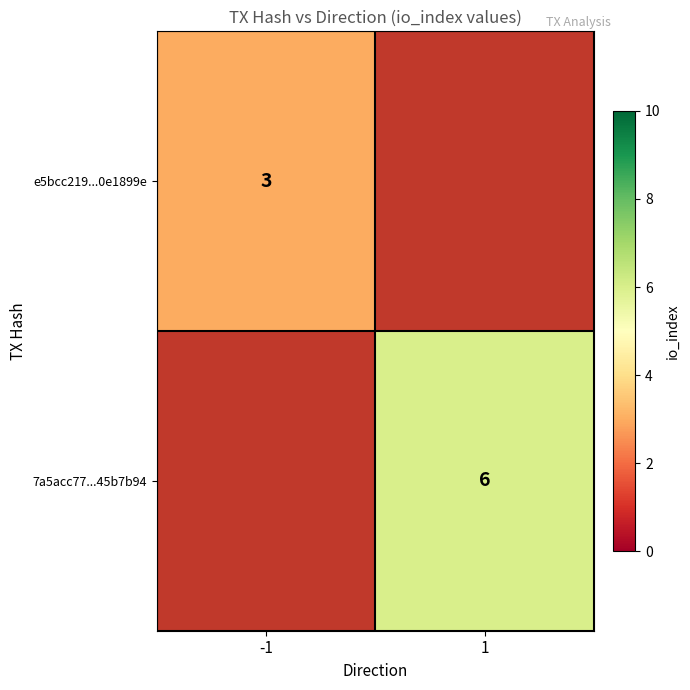

The value of 7a5acc77...45b7b94 at 1 is 6. True or false?

True